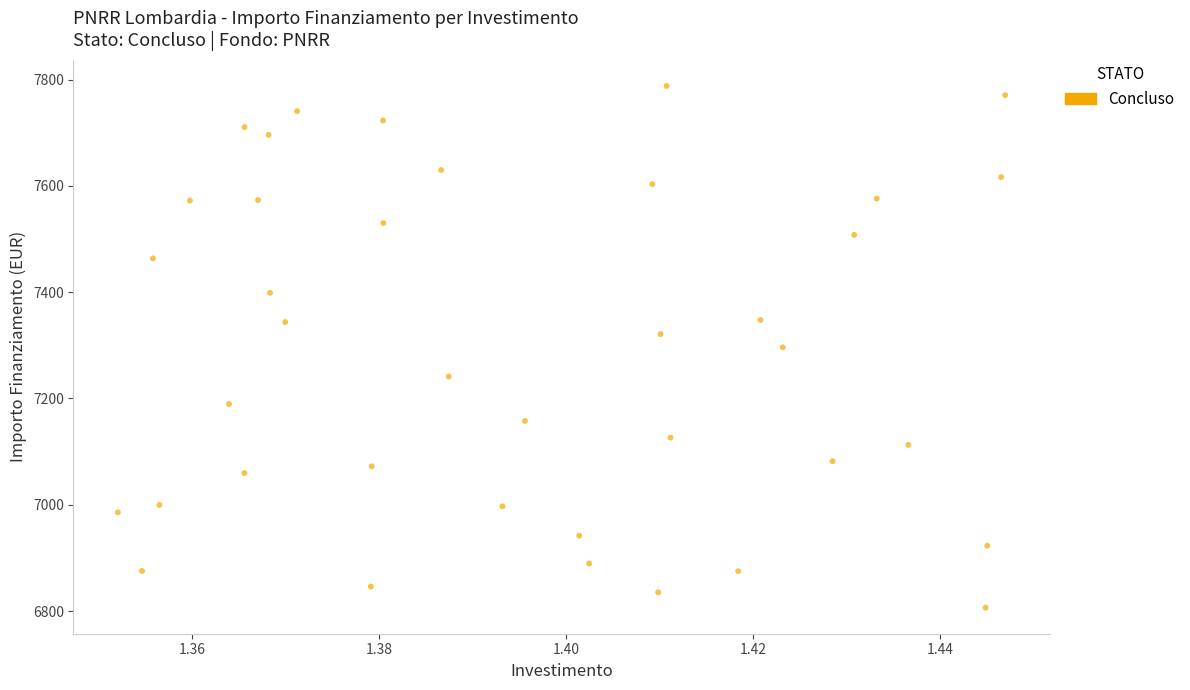

What is the range of Y values (max minus min)?

981.4